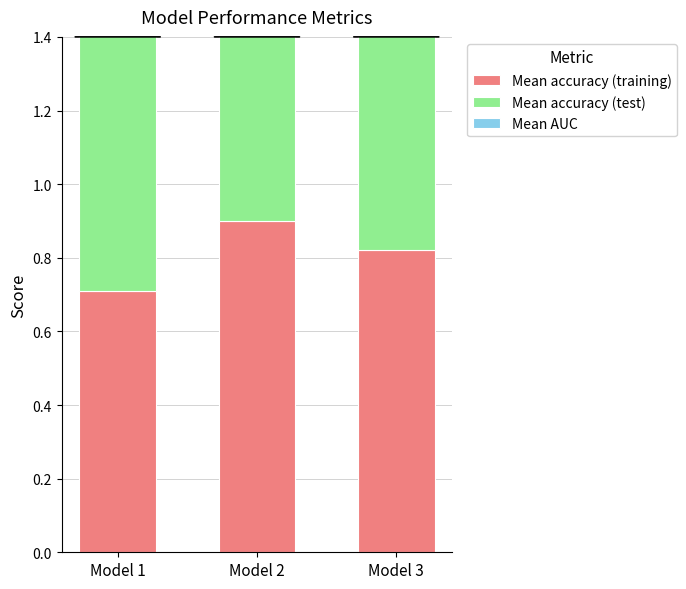

What are all the series names shown in the legend?

Mean accuracy (training), Mean accuracy (test), Mean AUC